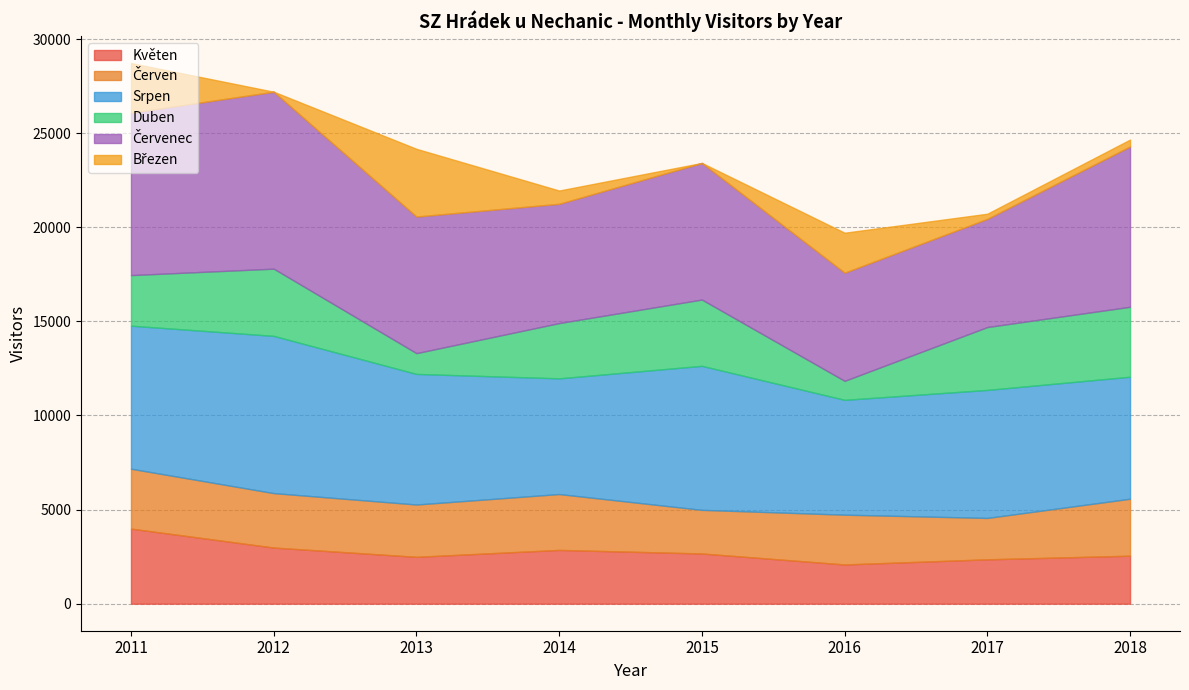

True or false: Duben has a value of 3718 at 2018.

True